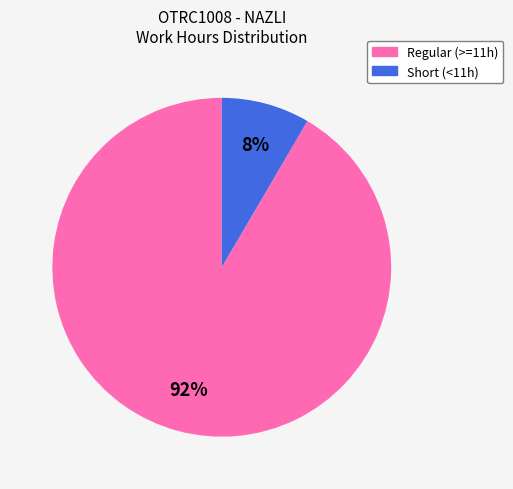

Count the number of slices in the pie.

2